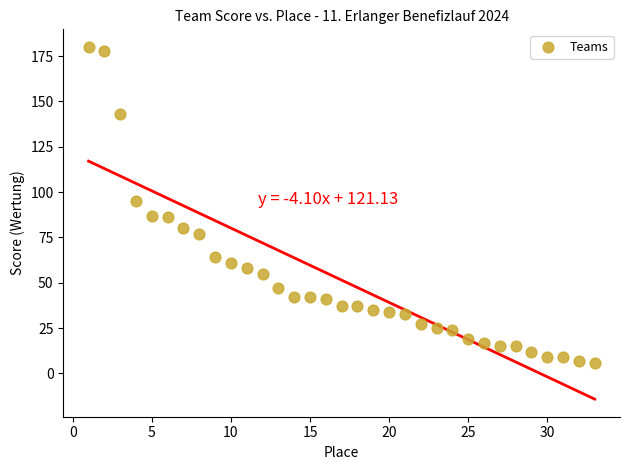

What is the range of Y values (max minus min)?

174